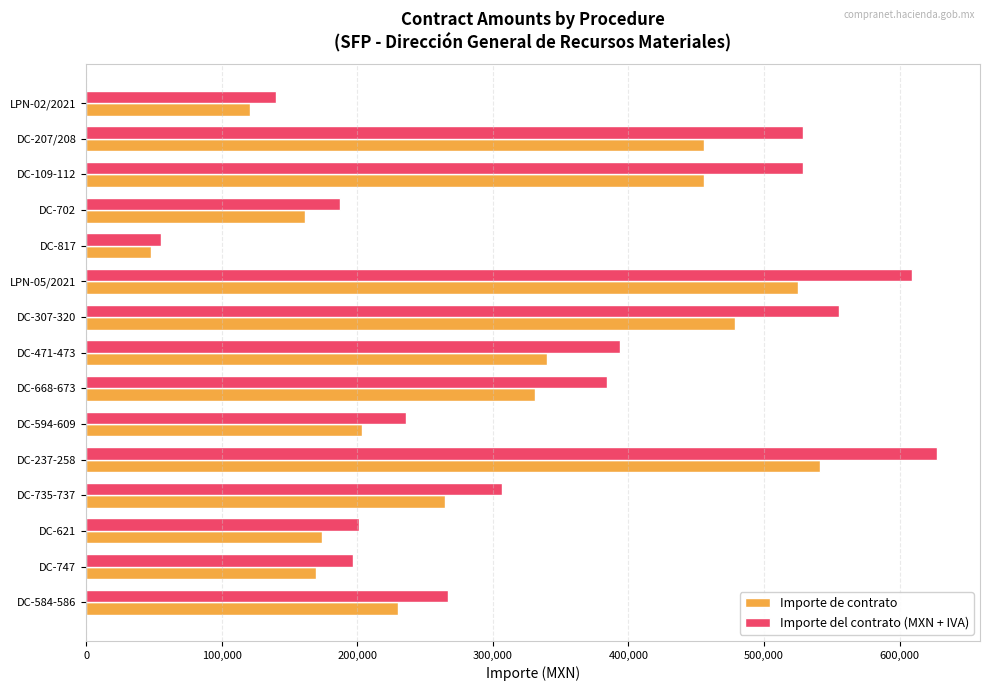

Read the Importe de contrato value at DC-817.

47824.1